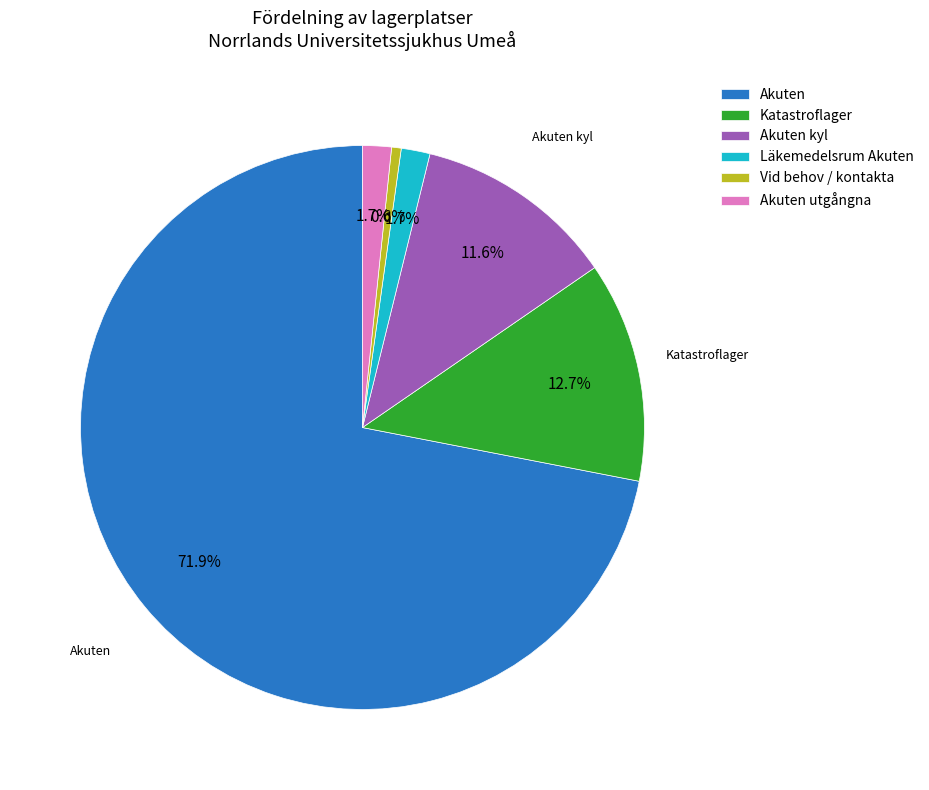

To the nearest percent, what percentage of the pie is Läkemedelsrum Akuten?

2%